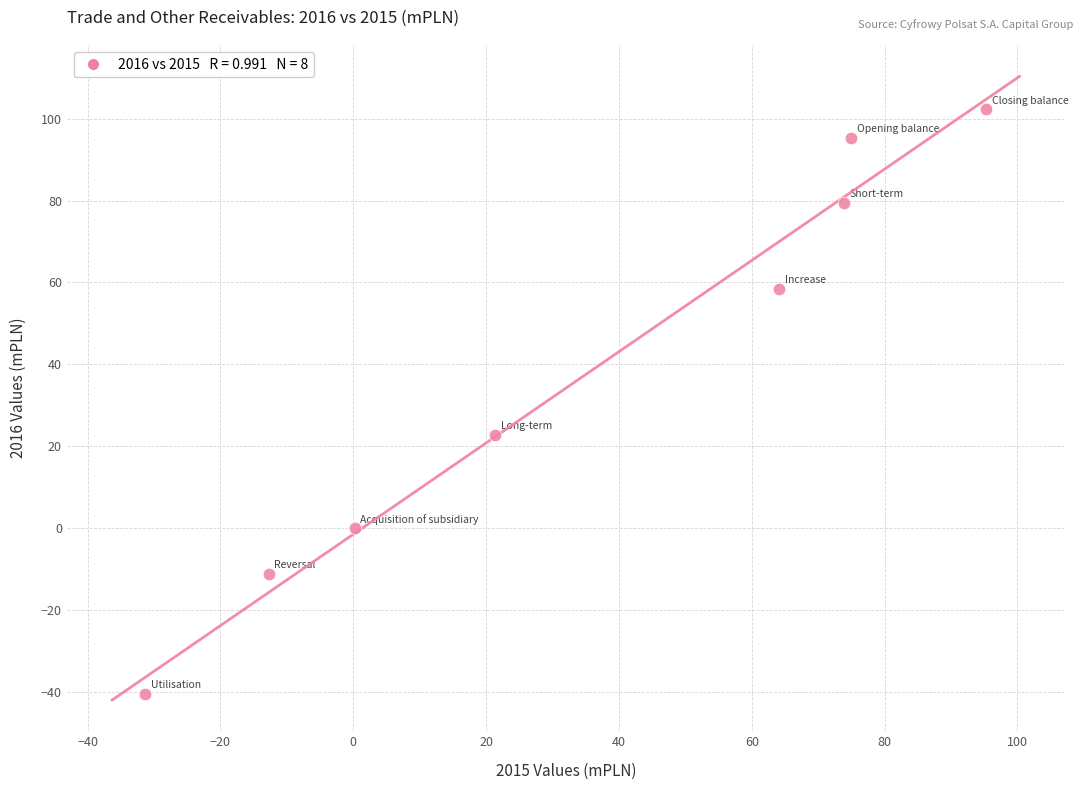

What is the range of Y values (max minus min)?

142.7